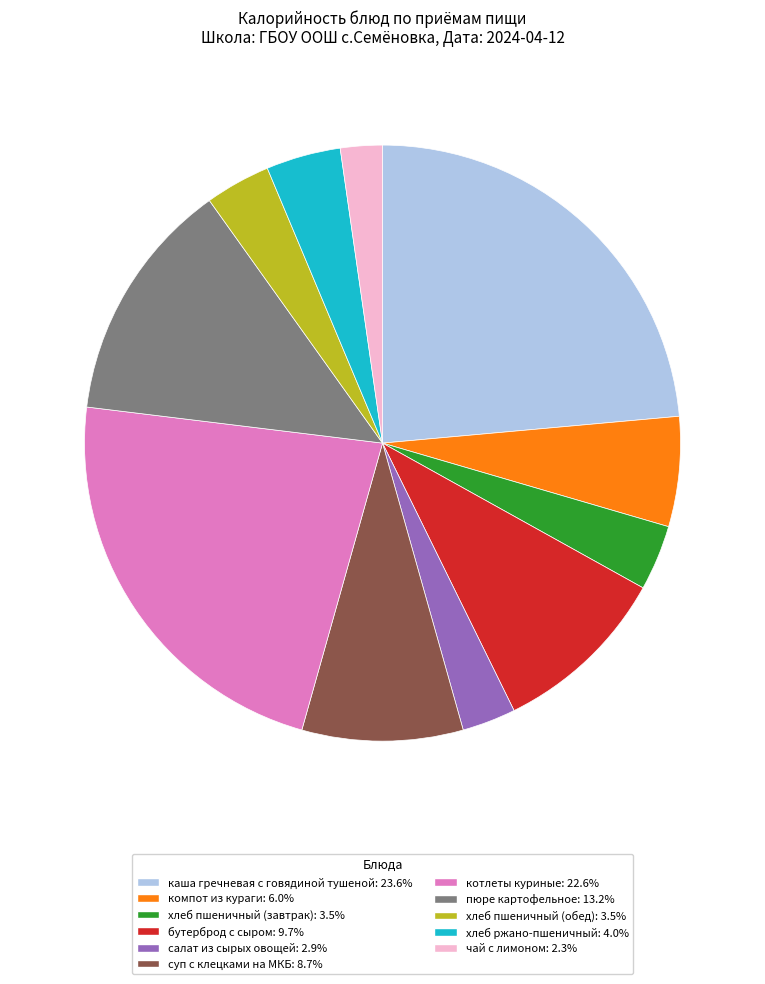

Do пюре картофельное: 13.2% and суп с клецками на МКБ: 8.7% together represent more than half of the pie?

No